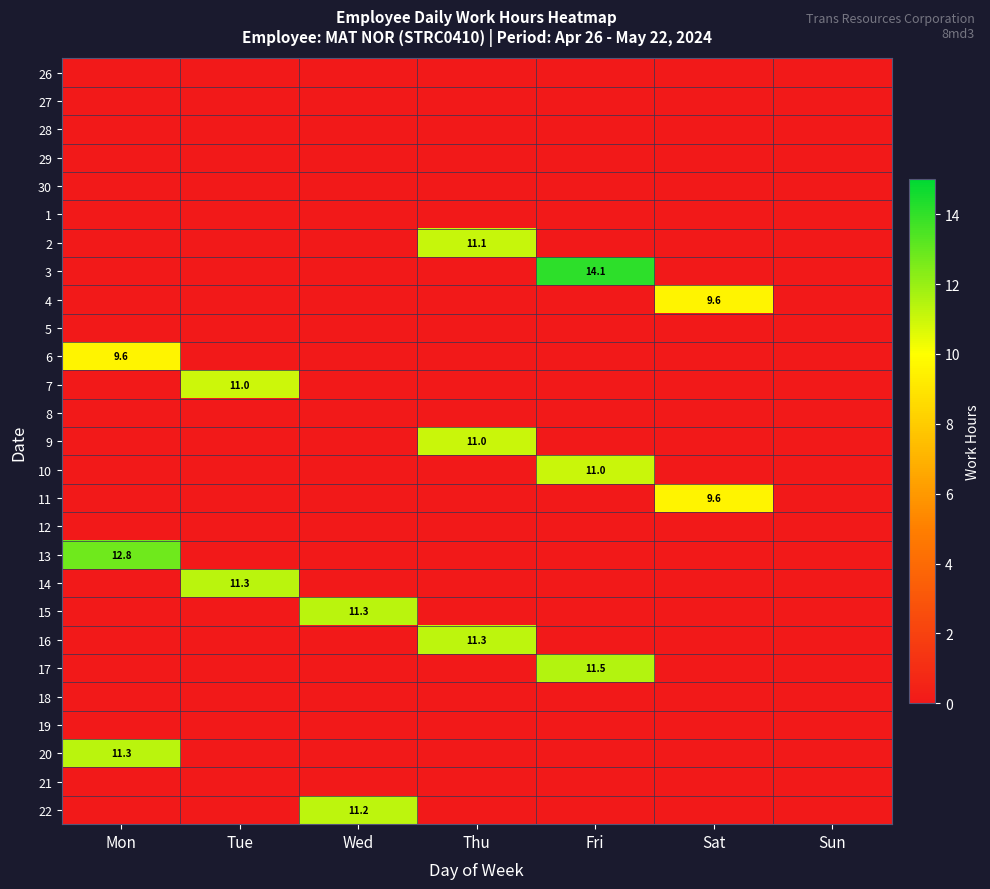

Is it true that 10 equals 11.0 at Fri?

True